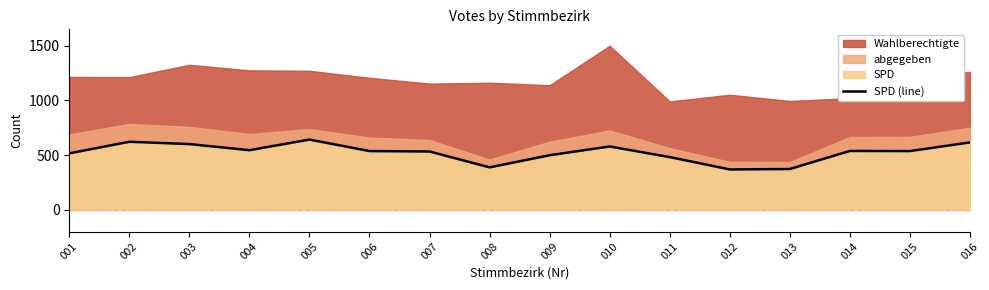

What is the change in value from 007 to 015?

+4